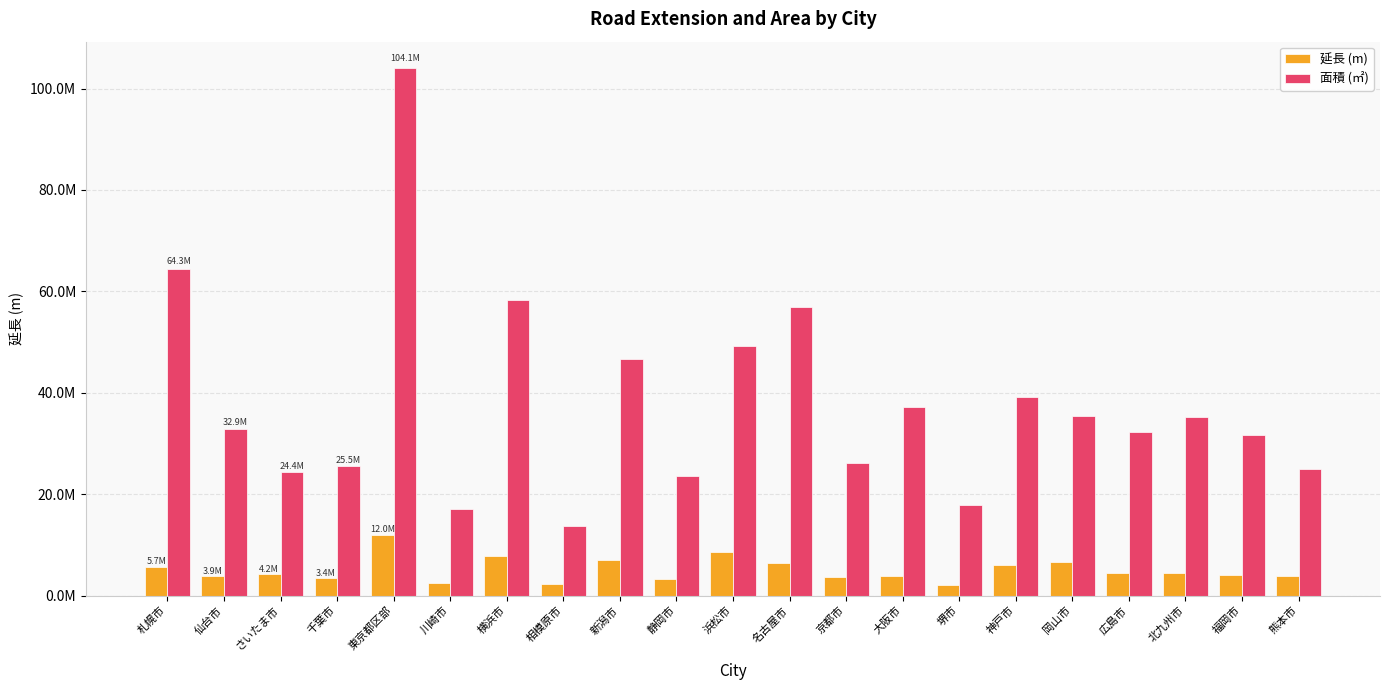

What is the value of the 延長 (m) bar at the 8th from the left?

2369357